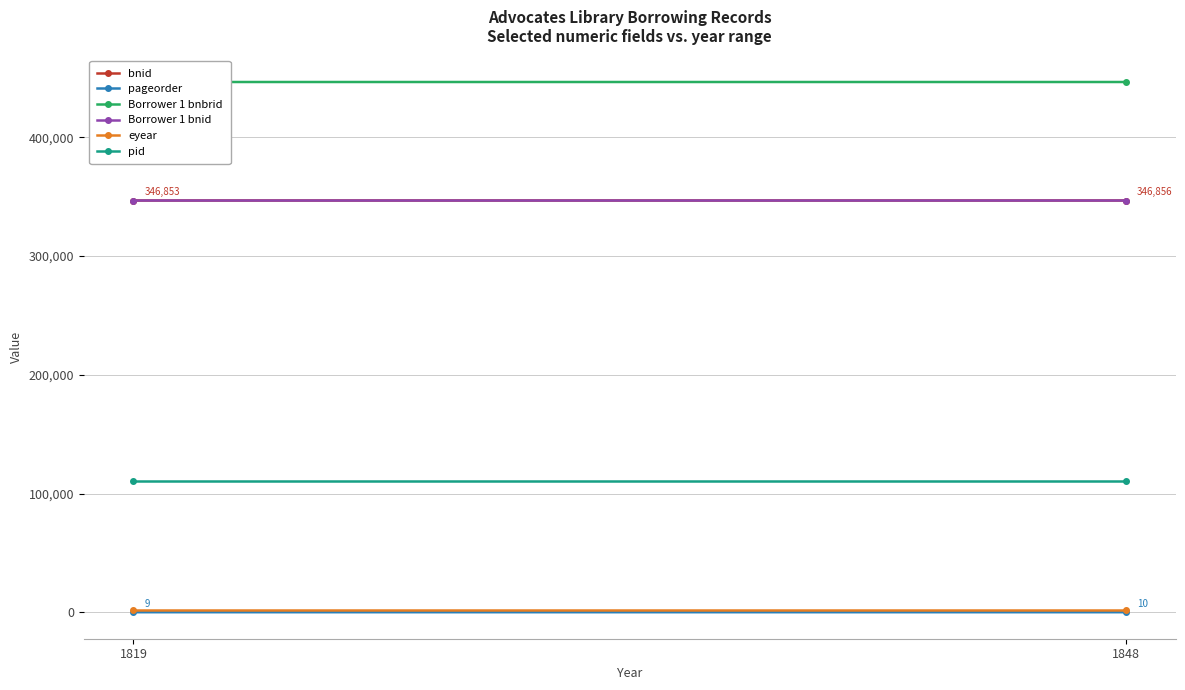

What is the value of the Borrower 1 bnbrid point at the 2nd from the left?

446705